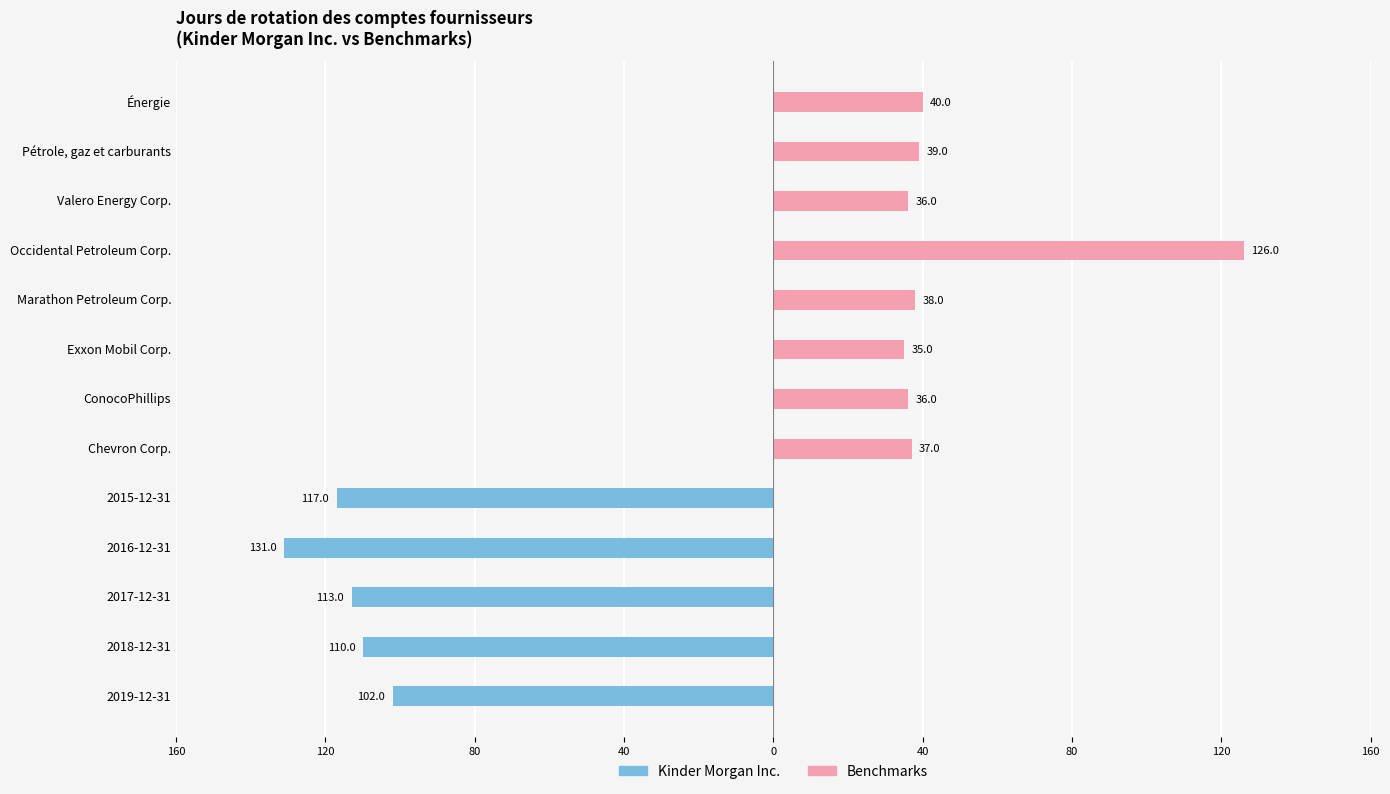

What is the sum of all Benchmarks (2019) values?

387